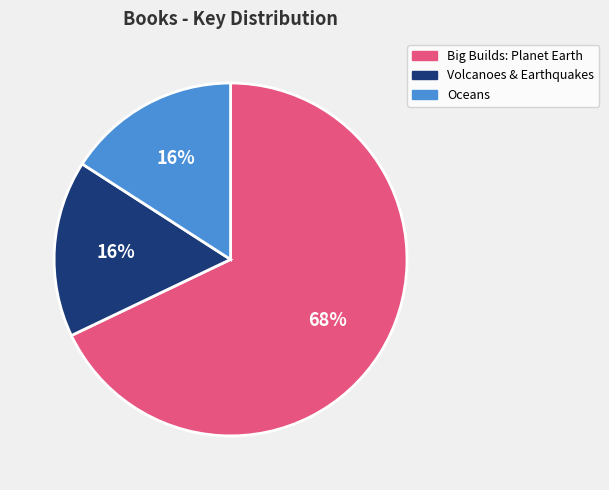

Approximately how many times larger is the value at Oceans compared to Big Builds: Planet Earth?

0.2